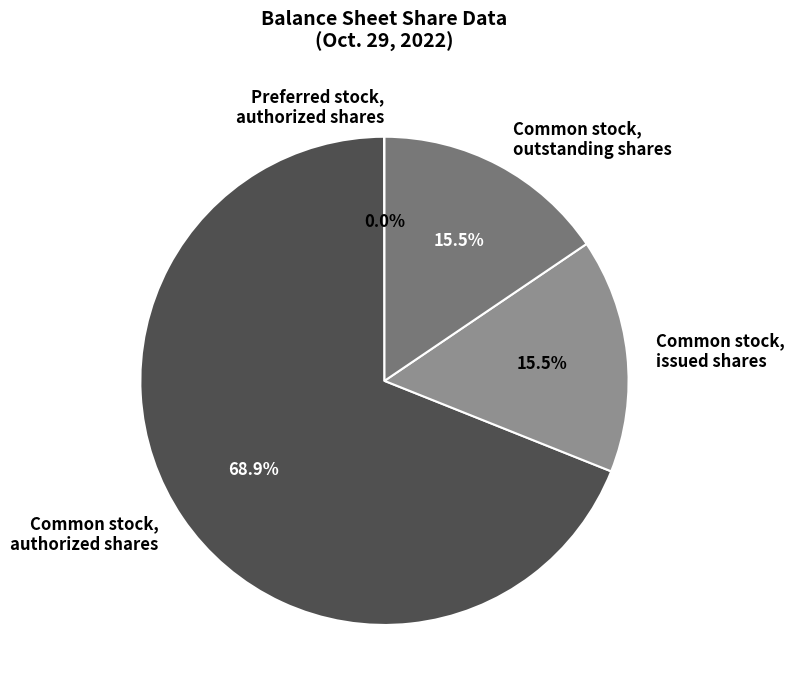

Which has a higher value, Common stock, issued shares or Common stock, authorized shares?

Common stock, authorized shares